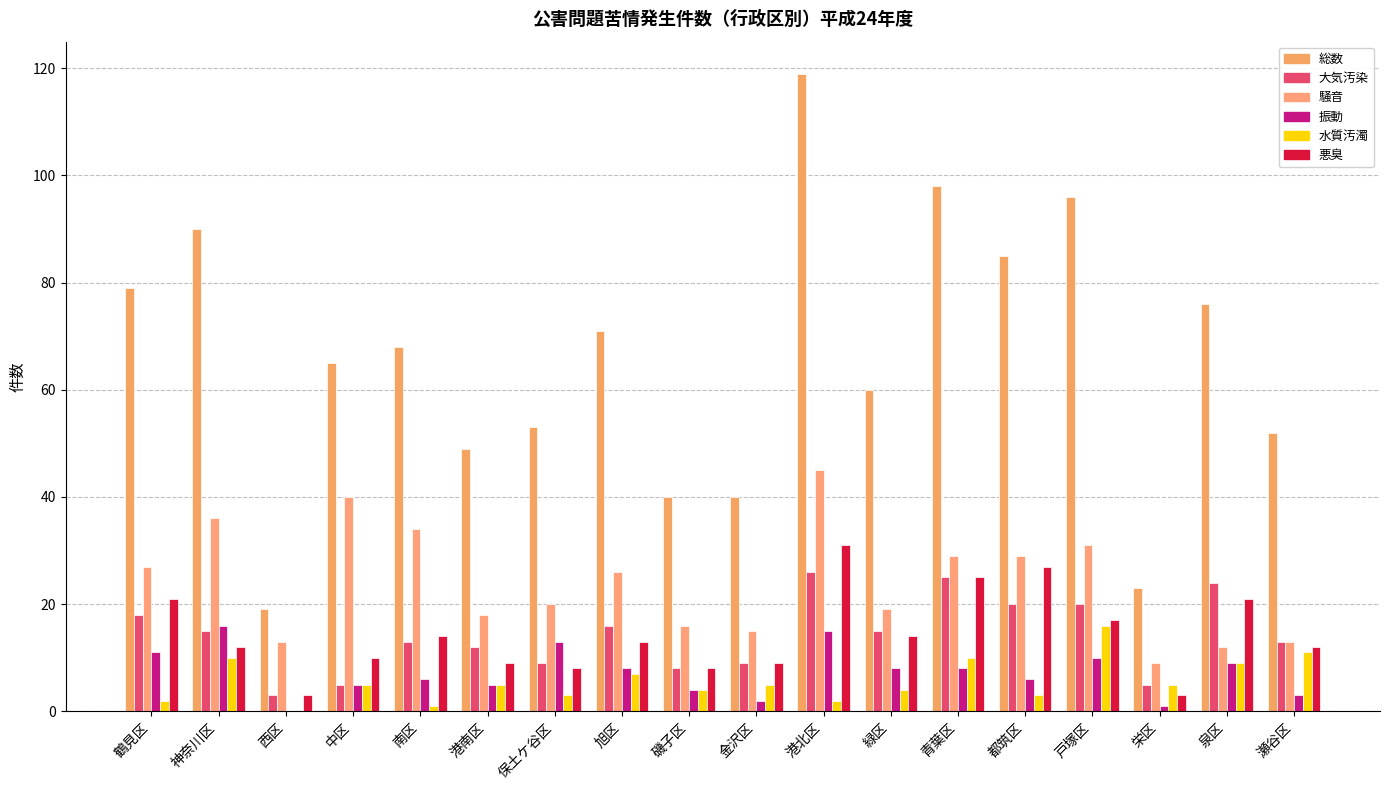

Count the number of categories in the chart.

18